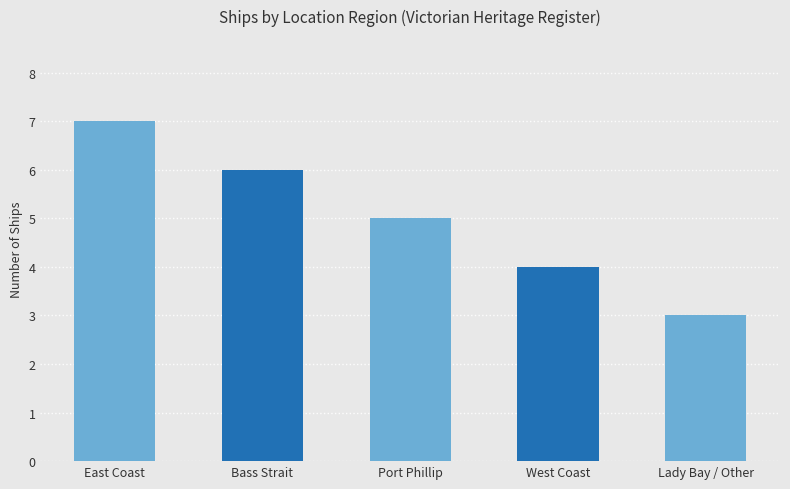

Does the chart contain stacked bars?

No